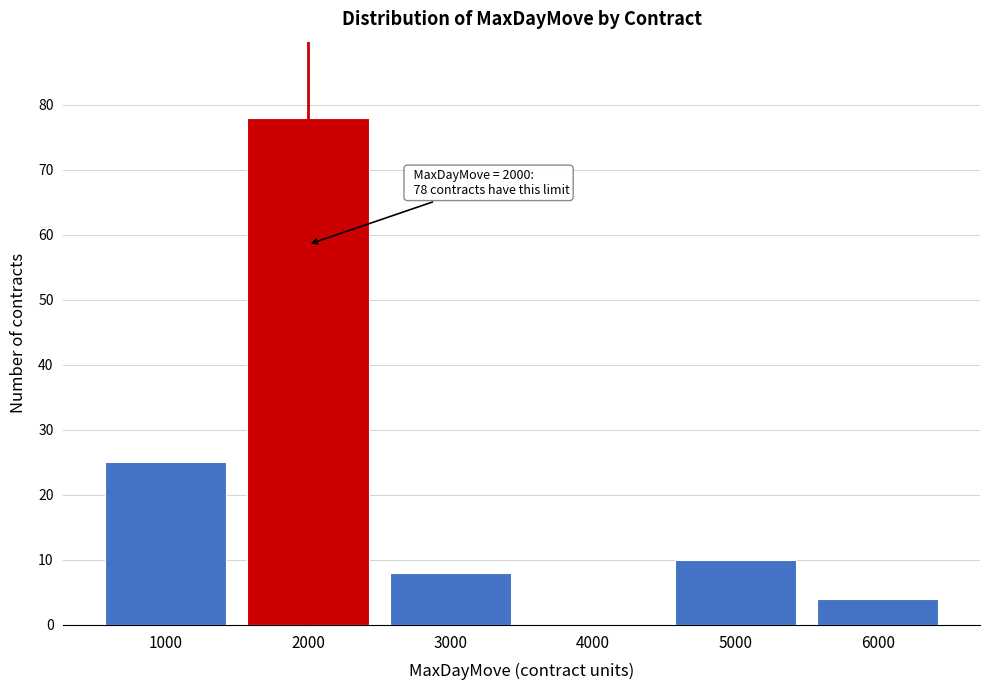

Over which range of the x-axis is the bar tallest?

1500 to 2500